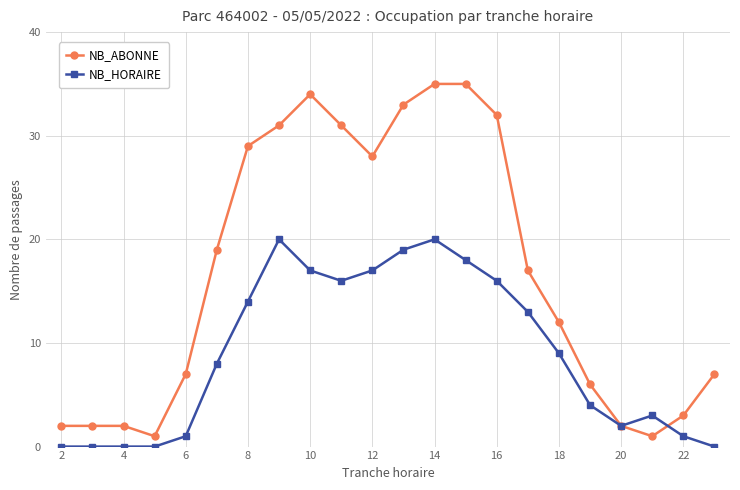

Which series has the largest total across all categories?

NB_ABONNE